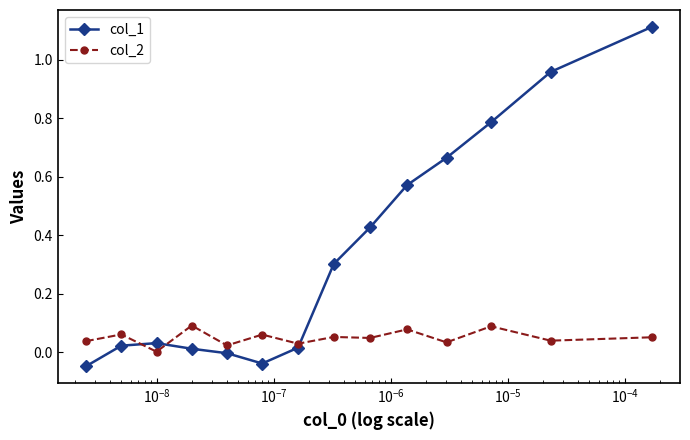

What is the average value of the col_1 series?

0.3